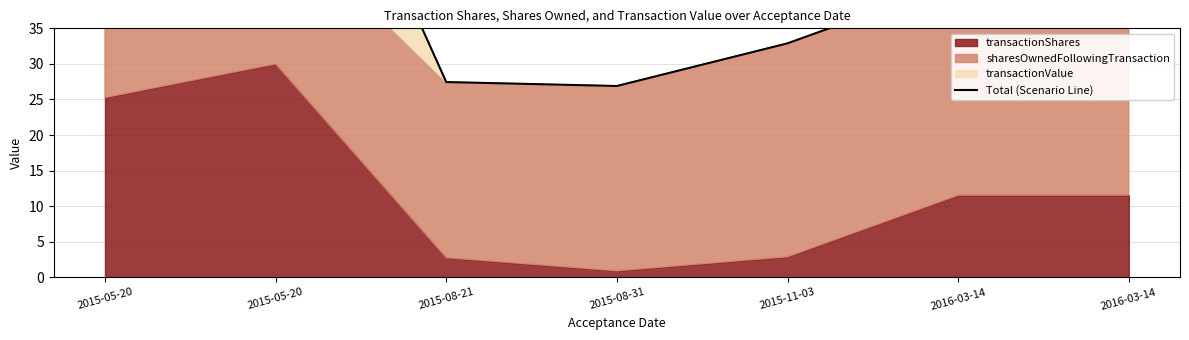

List the labels in order of value, largest first.

2015-05-20, 2015-05-20, 2016-03-14, 2016-03-14, 2015-11-03, 2015-08-21, 2015-08-31